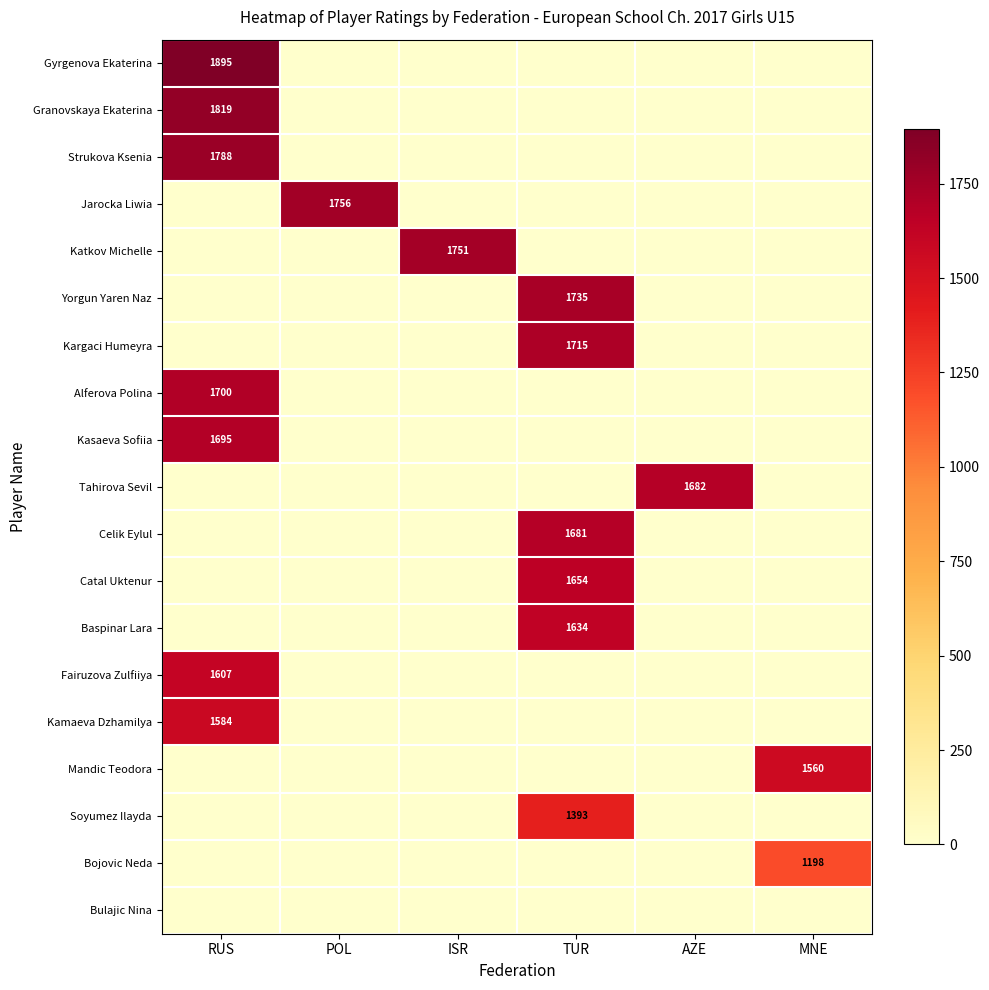

The value of Fairuzova Zulfiiya at AZE is 678. True or false?

False